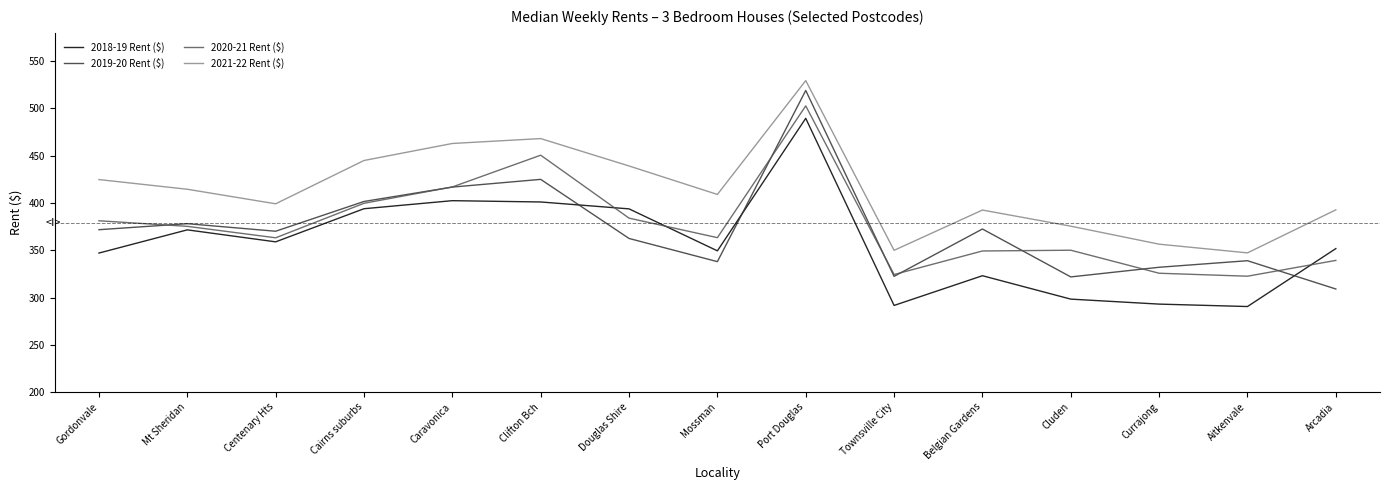

Reading left to right, what are all the values shown in this chart?

2018-19 Rent ($): 347.1	371.6	358.9	394.0	402.5	401.1	393.8	349.4	489.6	291.6	323.1	298.3	293.0	290.5	351.8
2019-20 Rent ($): 371.8	378.1	370.1	401.6	416.8	425.0	362.5	338.0	519.1	322.4	372.5	321.8	332.0	339.0	309.0
2020-21 Rent ($): 381.2	375.3	363.2	399.7	417.0	450.6	384.0	363.3	502.8	324.3	349.3	350.1	325.7	322.6	339.3
2021-22 Rent ($): 424.8	414.6	399.2	445.0	463.0	468.2	439.2	409.1	529.5	349.9	392.5	375.5	356.4	347.2	392.8